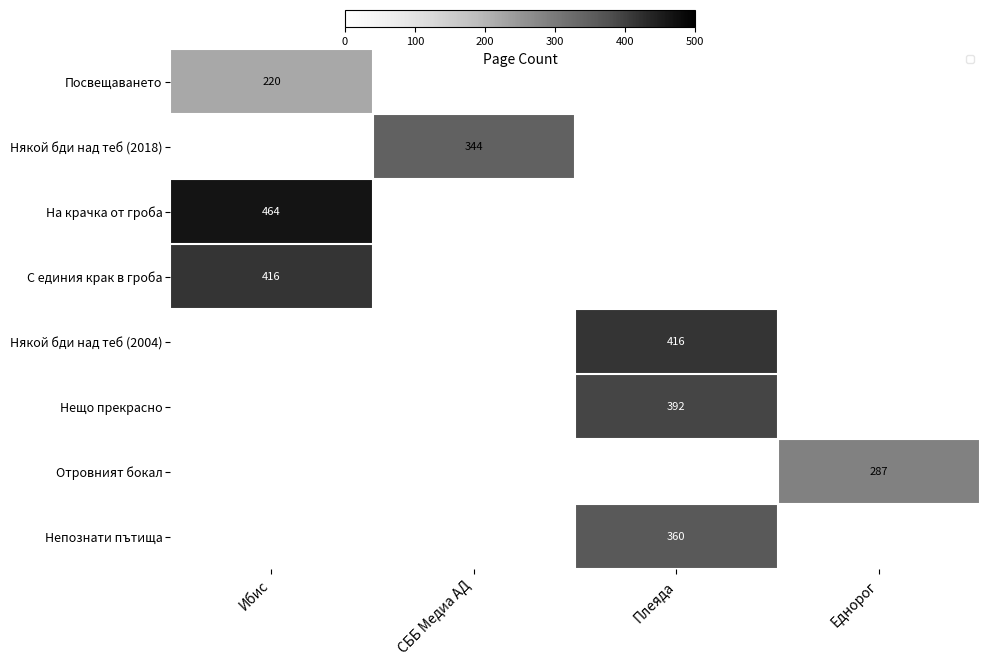

Rank the categories by Някой бди над теб (2004) value from highest to lowest.

Ибис, СББ Медиа АД, Плеяда, Еднорог